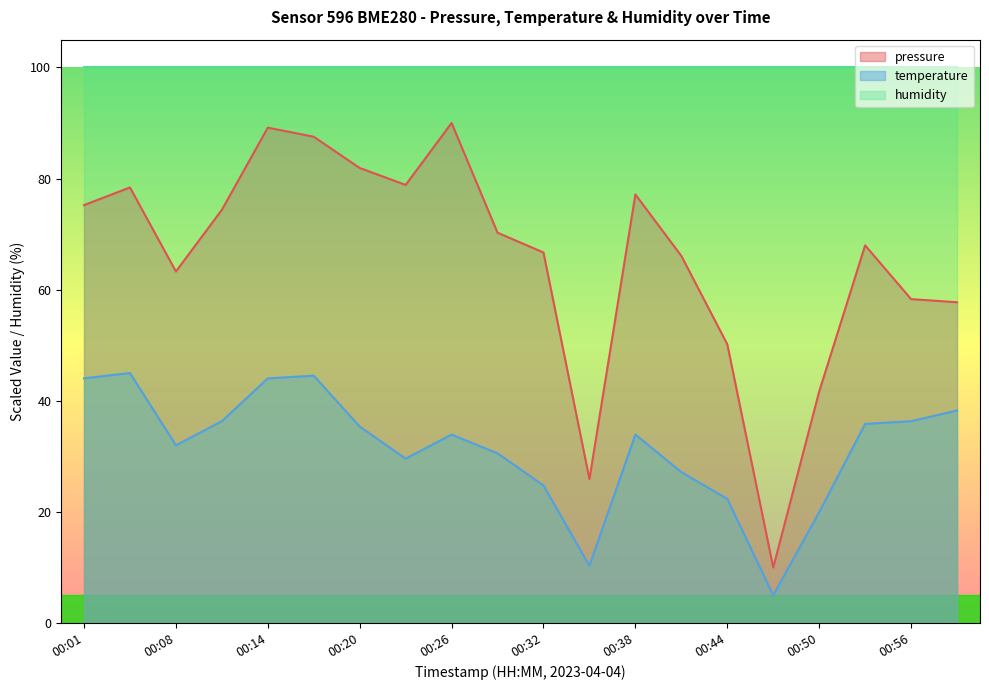

True or false: pressure and temperature intersect in this chart.

False